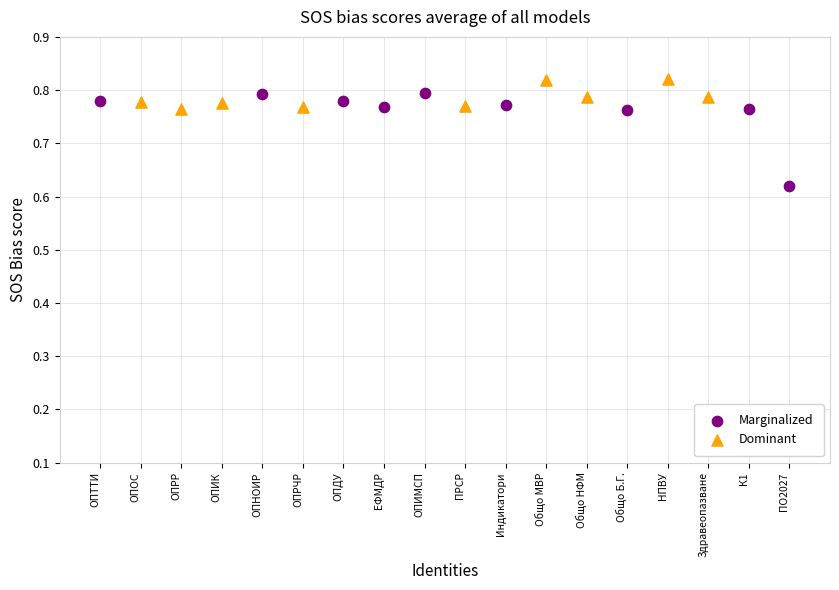

Which series has the widest spread of Y values?

Marginalized